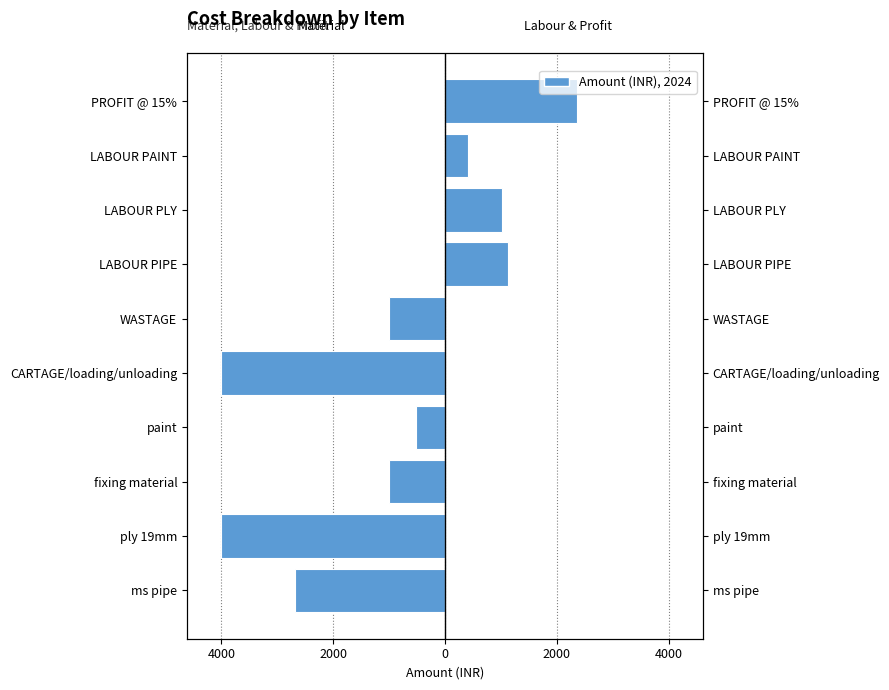

Reading right to left, extract all data points from this chart.

Material Costs: 0.0	0.0	0.0	0.0	-1000.0	-4000.0	-510.0	-1000.0	-4012.0	-2685.0
Labour & Profit: 2364.9	420.0	1020.0	1118.8	0.0	0.0	0.0	0.0	0.0	0.0